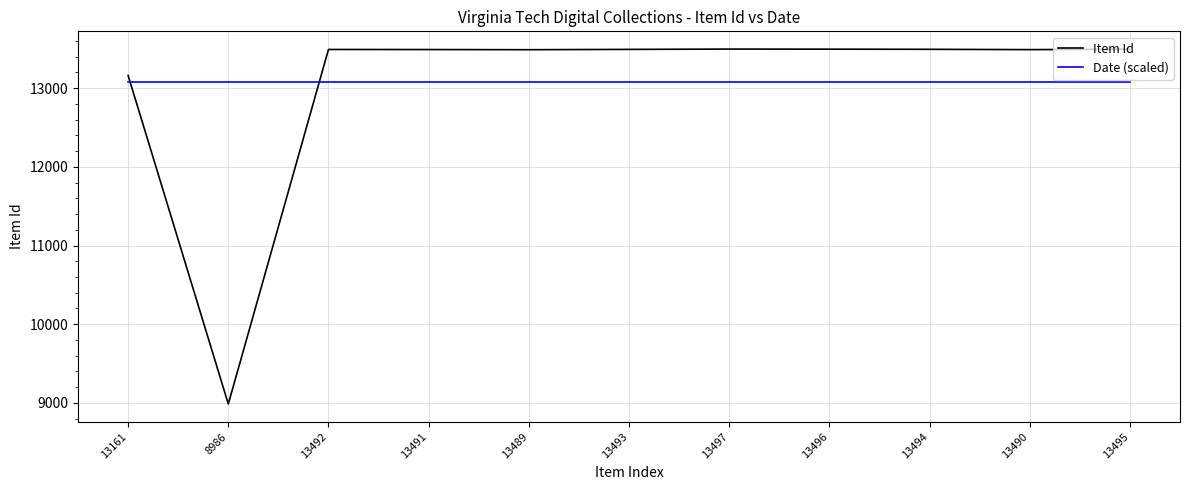

What is the difference between the maximum and minimum values in the Item Id series?

4511.0